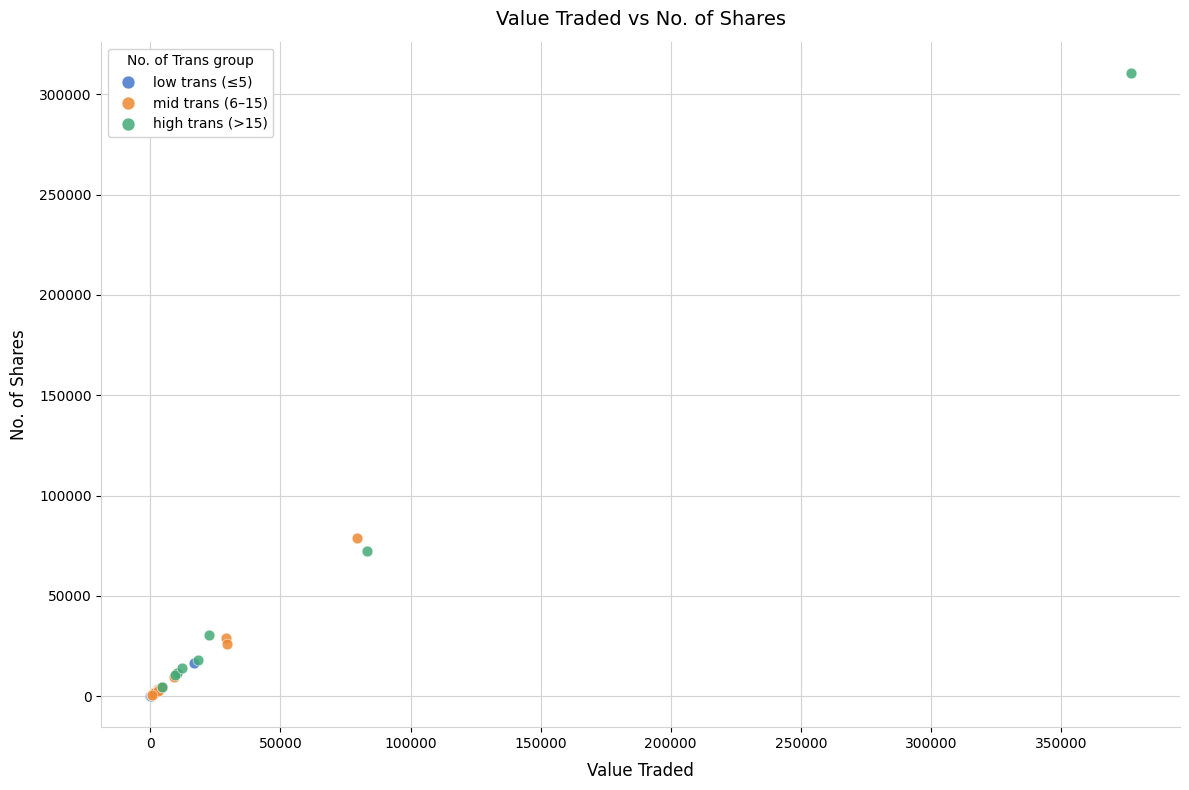

Which series has the widest spread of Y values?

high trans (>15)